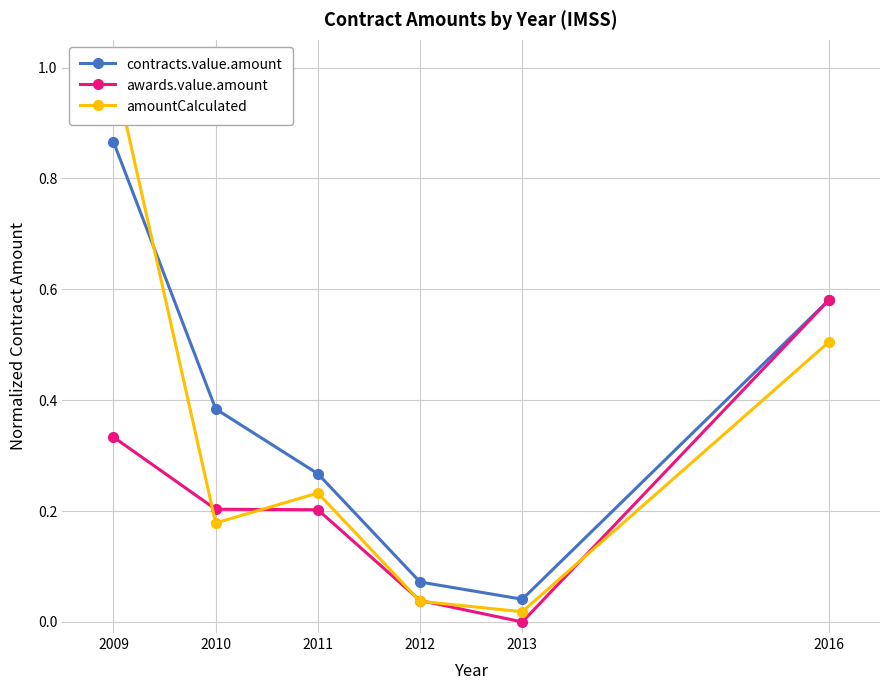

Rank the series by their maximum value, from lowest to highest.

awards.value.amount, contracts.value.amount, amountCalculated